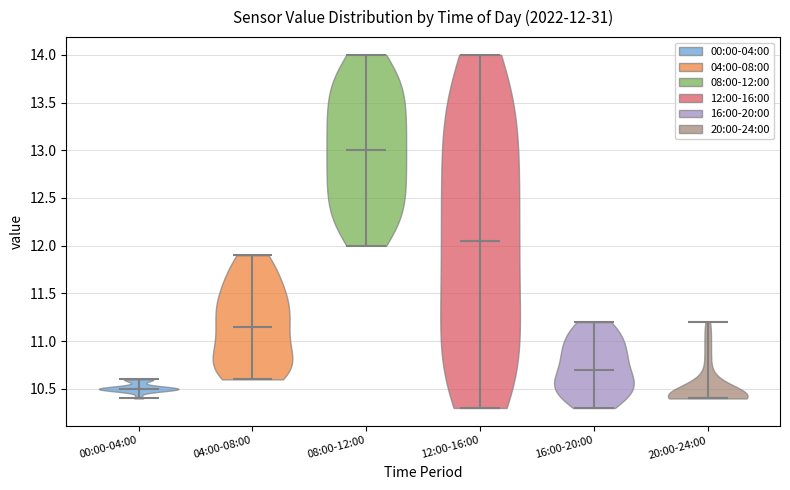

Which violin has the lowest median line?

20:00-24:00